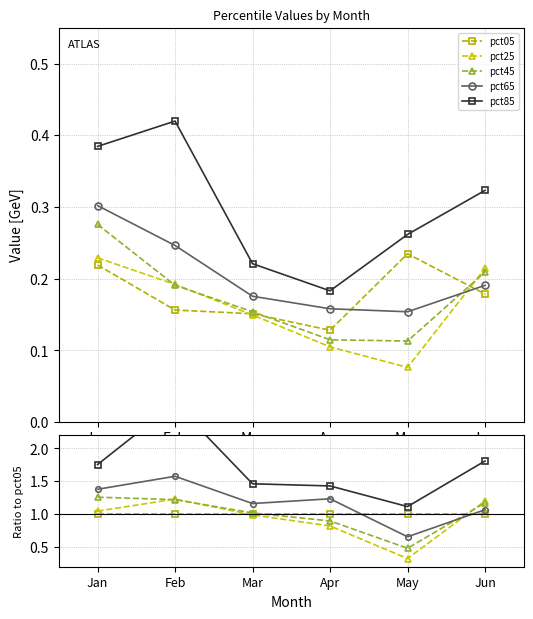

What is the value of the pct25 point at the 4th from the left?

0.8